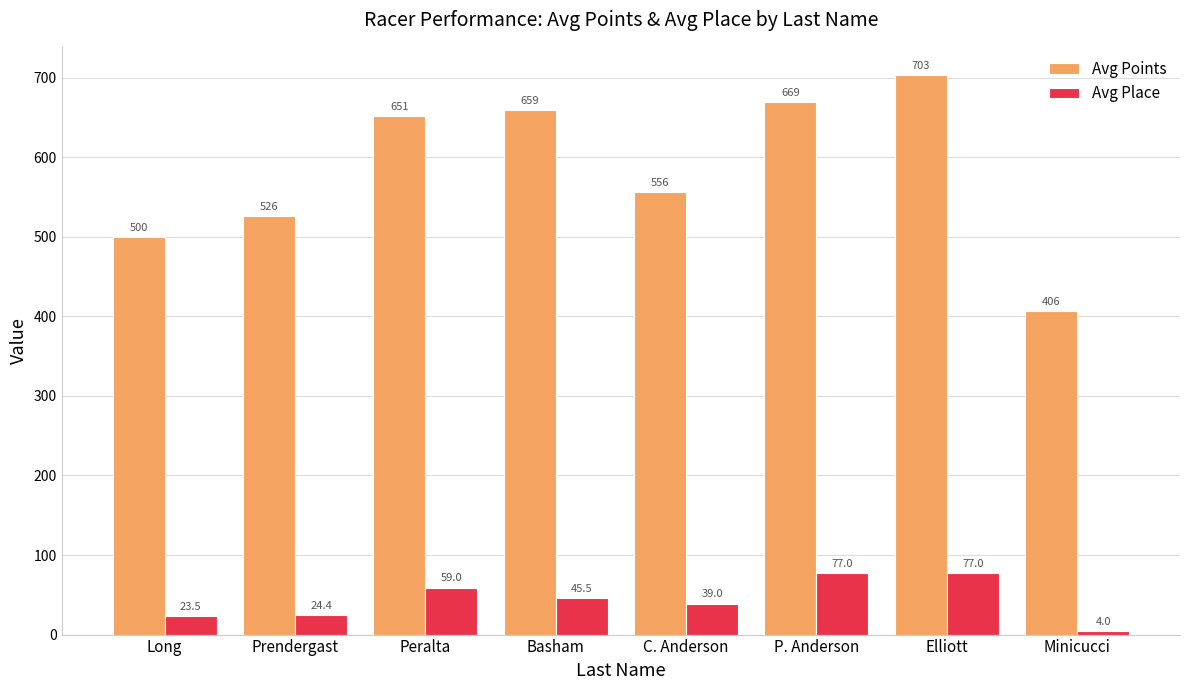

Reading right to left, extract all data points from this chart.

Avg Points: Minicucci=406.4	Elliott=703.4	P. Anderson=668.8	C. Anderson=555.9	Basham=658.9	Peralta=651.4	Prendergast=526.1	Long=499.9
Avg Place: Minicucci=4.0	Elliott=77.0	P. Anderson=77.0	C. Anderson=39.0	Basham=45.5	Peralta=59.0	Prendergast=24.4	Long=23.5